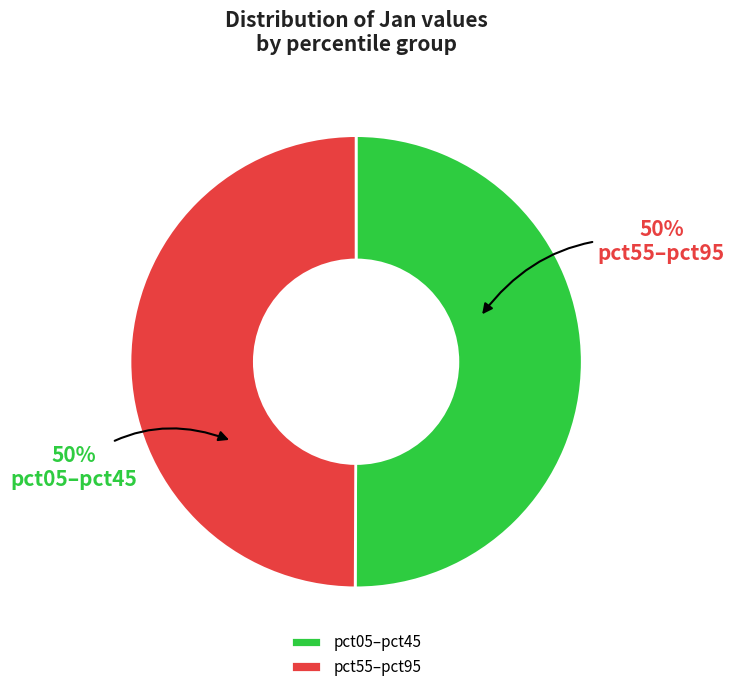

The pct55–pct95 slice represents 40% of the pie. True or false?

False